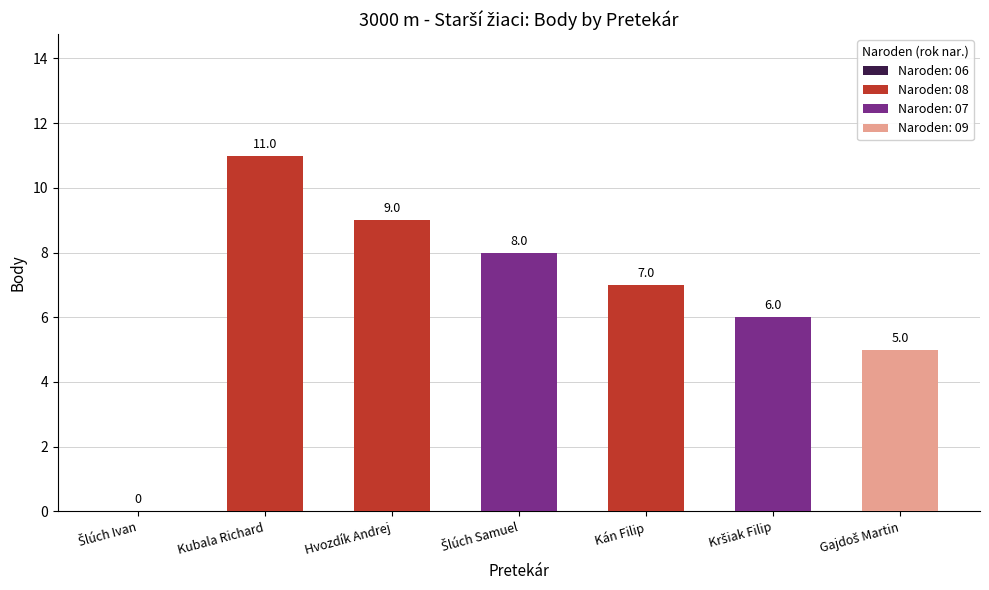

How many data points are above 7?

3